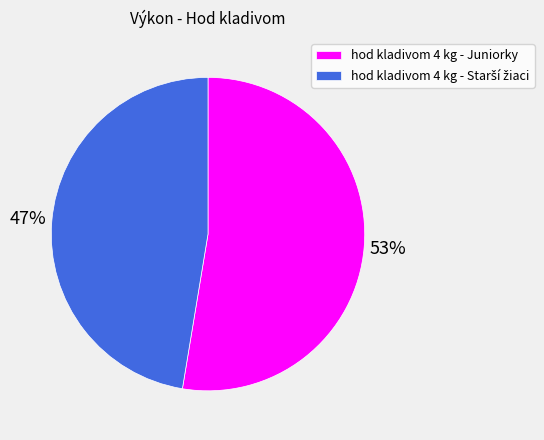

To the nearest percent, what is the average slice percentage?

50%